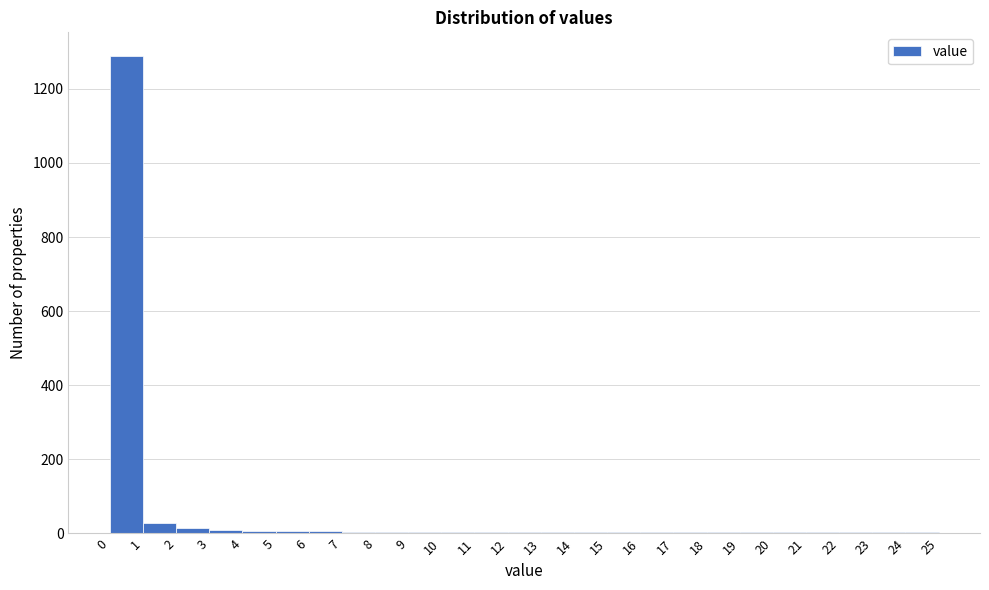

How tall is the bar that spans 1 to 2 on the x-axis? The values are not printed on the chart, so give them approximately, as read against the axis.

20